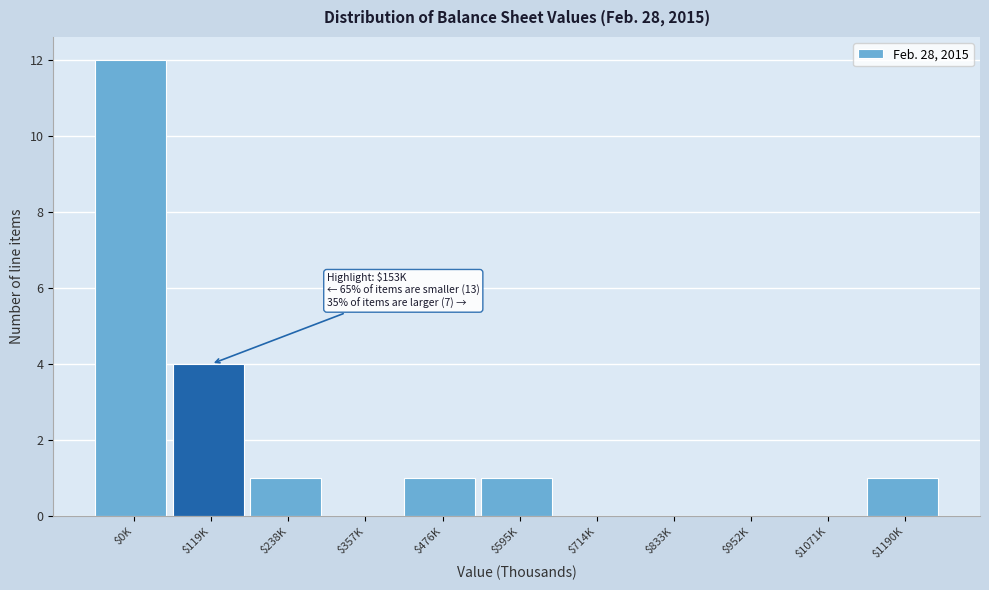

The chart shows a value of -7 at $357K. True or false?

False